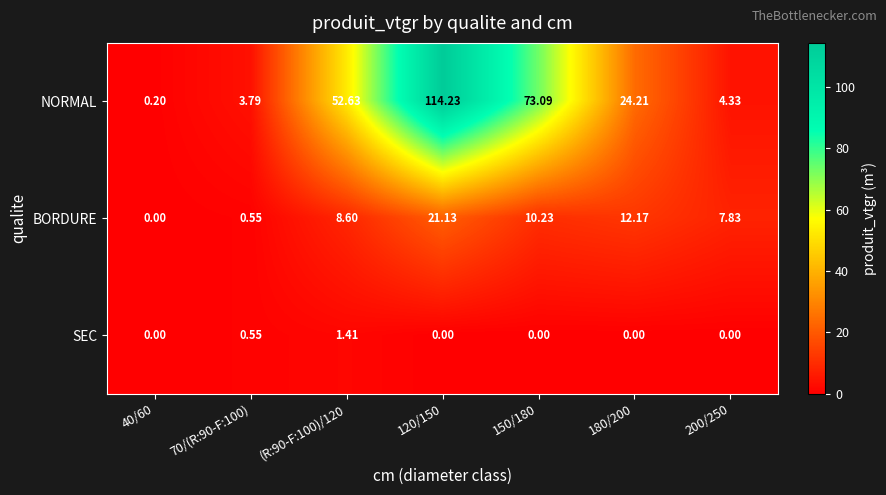

Rank the series by their maximum value, from highest to lowest.

NORMAL, BORDURE, SEC